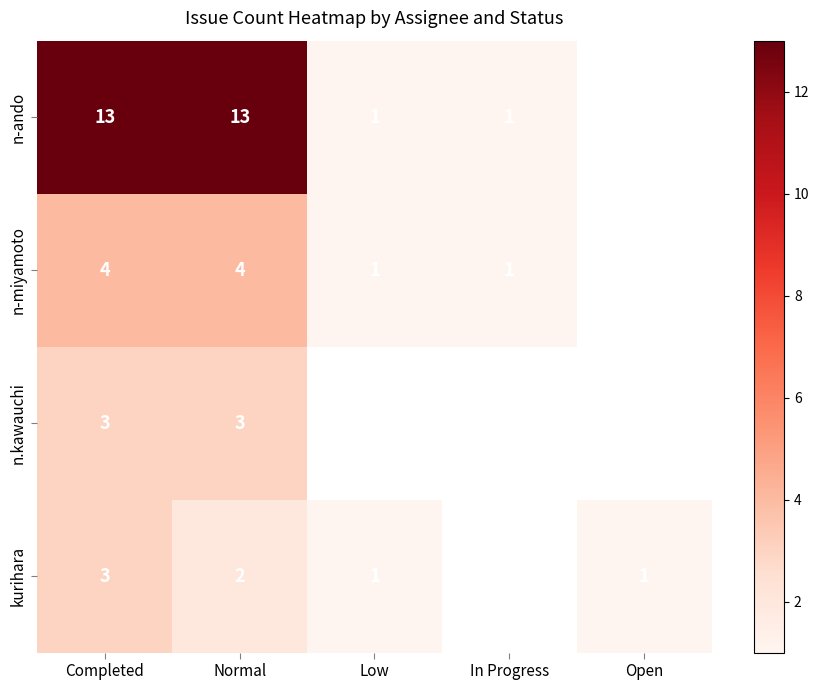

The value of n-ando at Normal is 5. True or false?

False